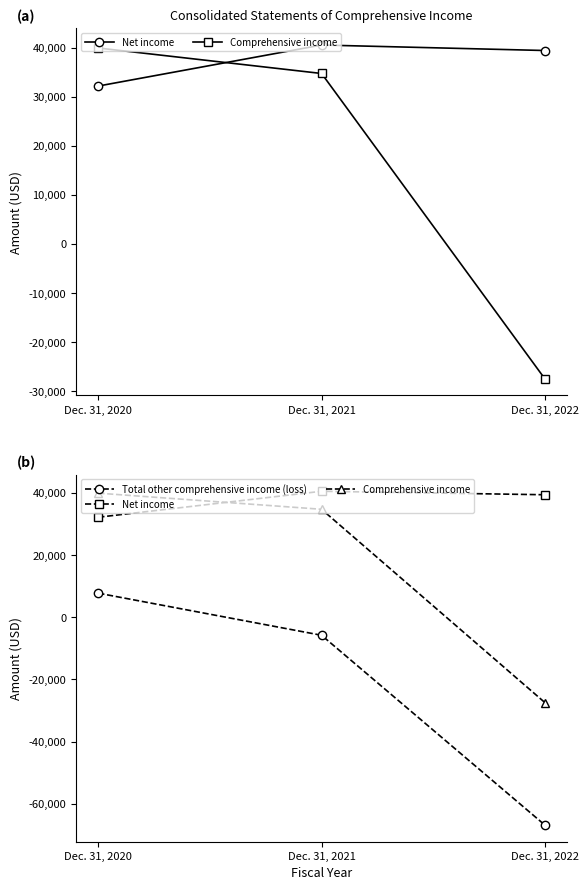

The value of Comprehensive income at Dec. 31, 2020 is 66874. True or false?

False